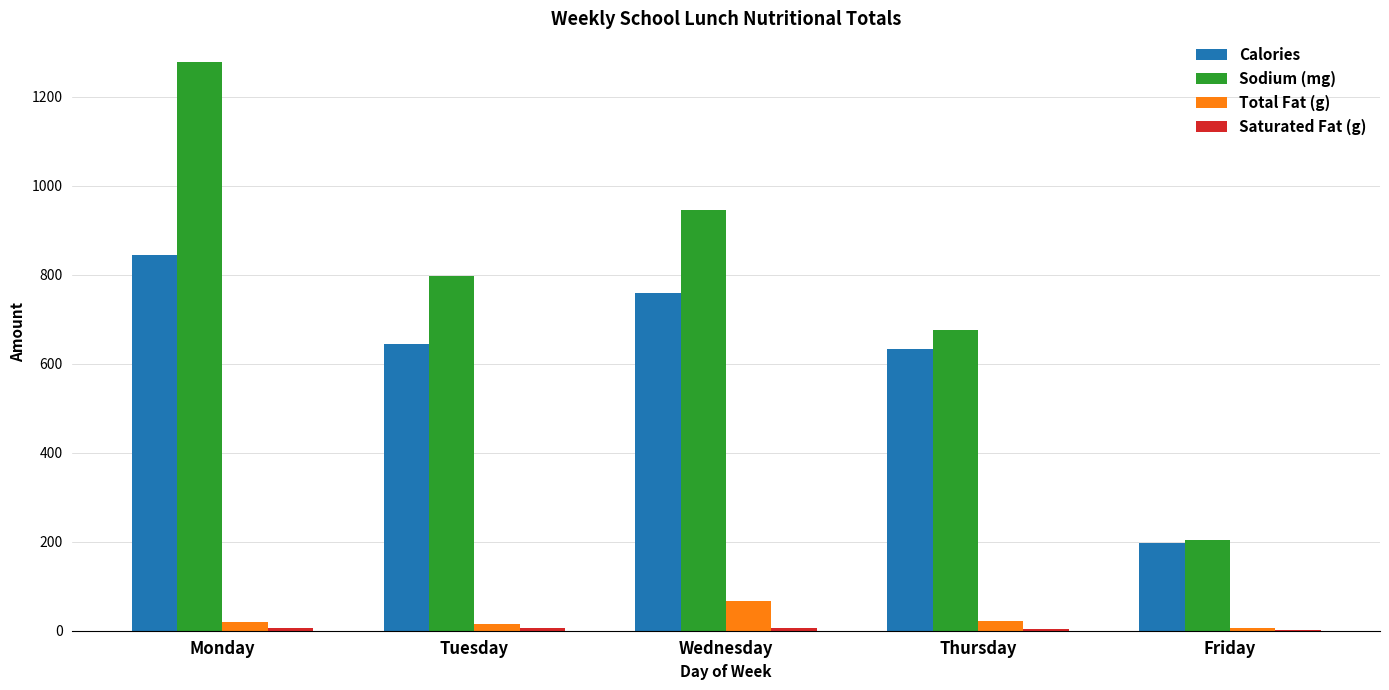

What is the greatest value displayed?

1278.0